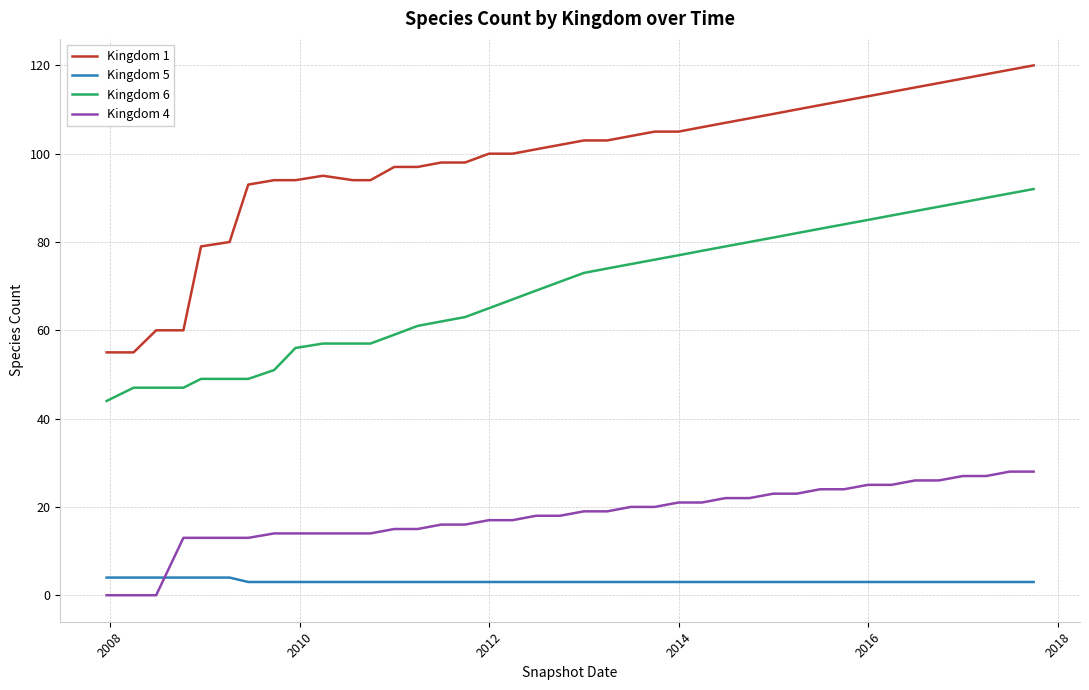

What is the maximum value shown in the chart?

120